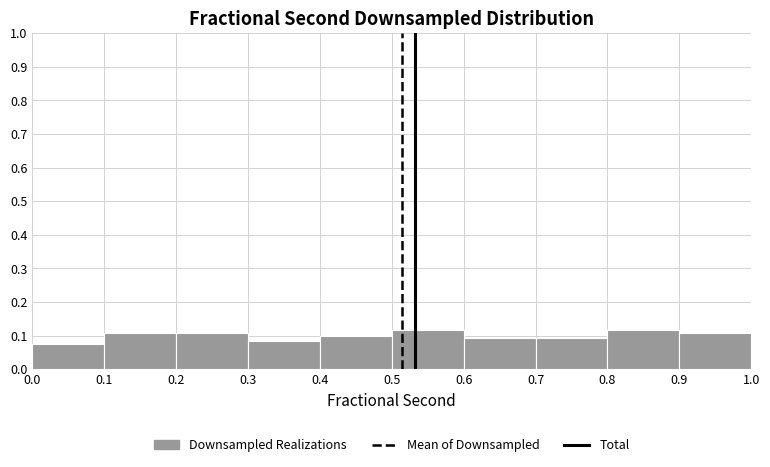

What is the height of the bar covering 0.3 to 0.4 on the x-axis? The values are not printed on the chart, so give them approximately, as read against the axis.

0.08